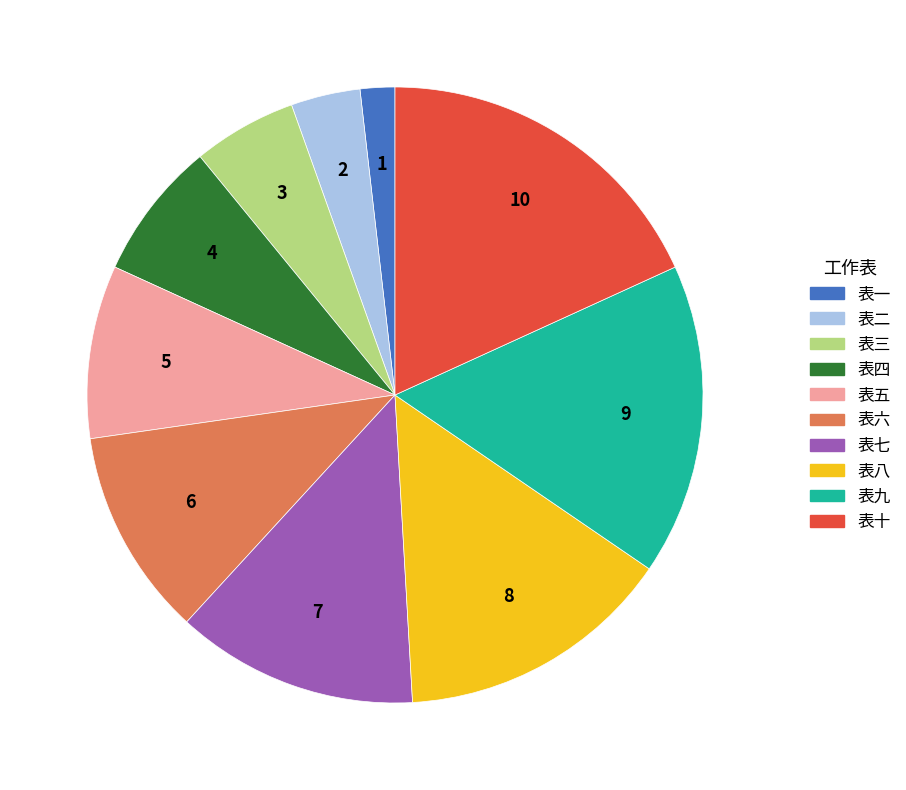

Which slice is the largest?

表十